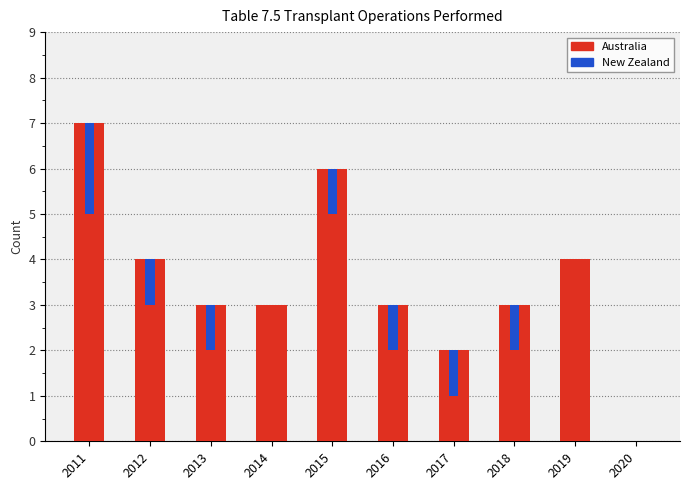

Rank the series by their maximum value, from highest to lowest.

Australia, New Zealand